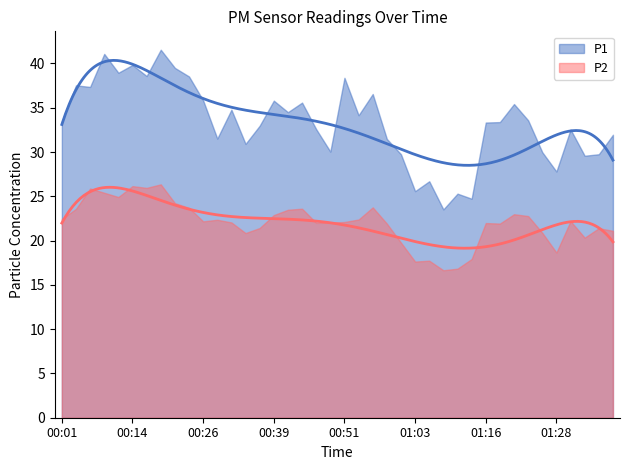

Which category has the highest value in the P1 series?

00:19